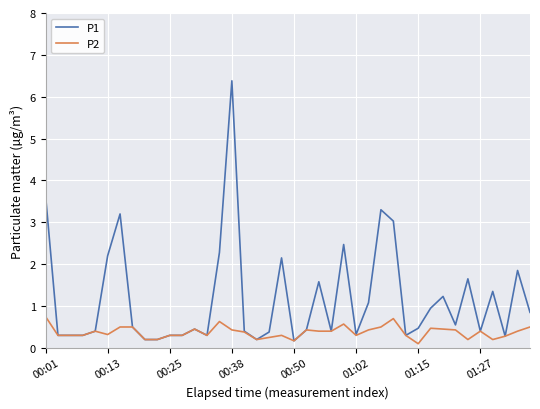

Which series has the largest range (max minus min)?

P1